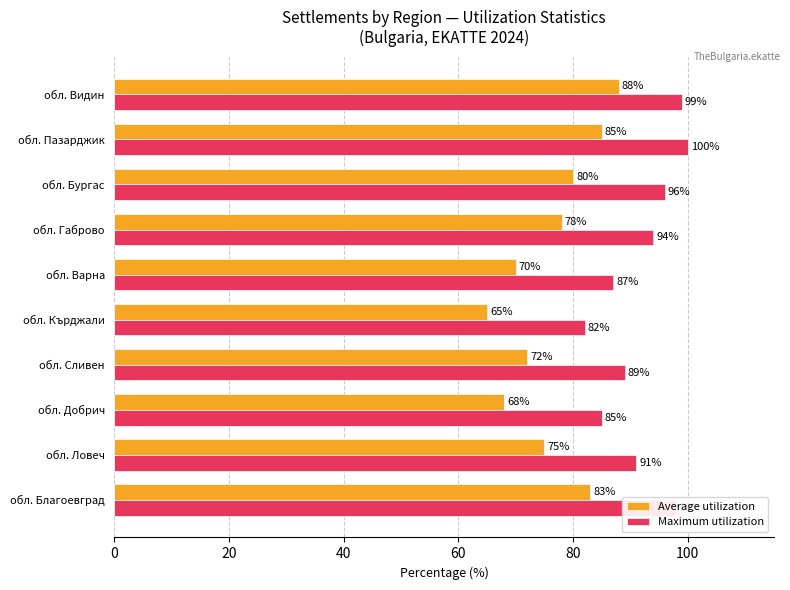

Rank the series by their average value, from highest to lowest.

Maximum utilization, Average utilization